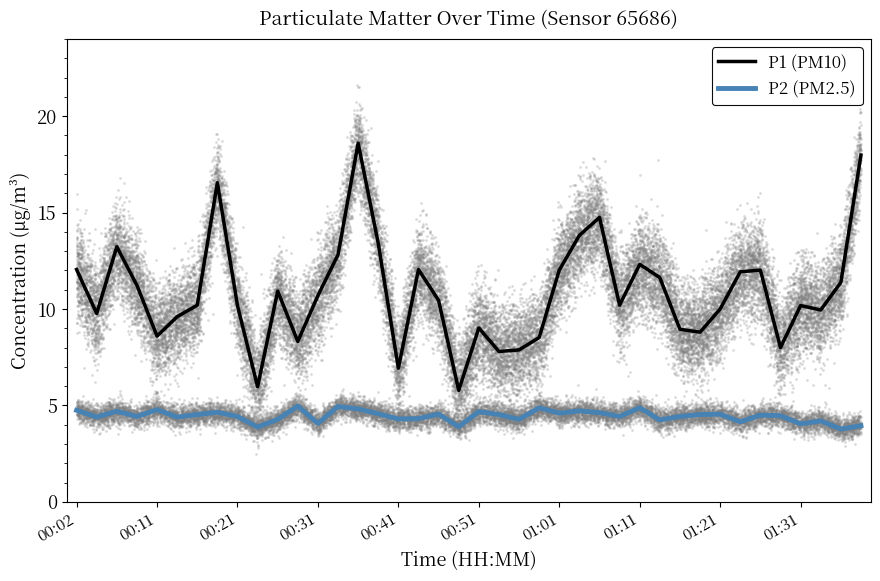

What is the total value across all series at 10?

15.2